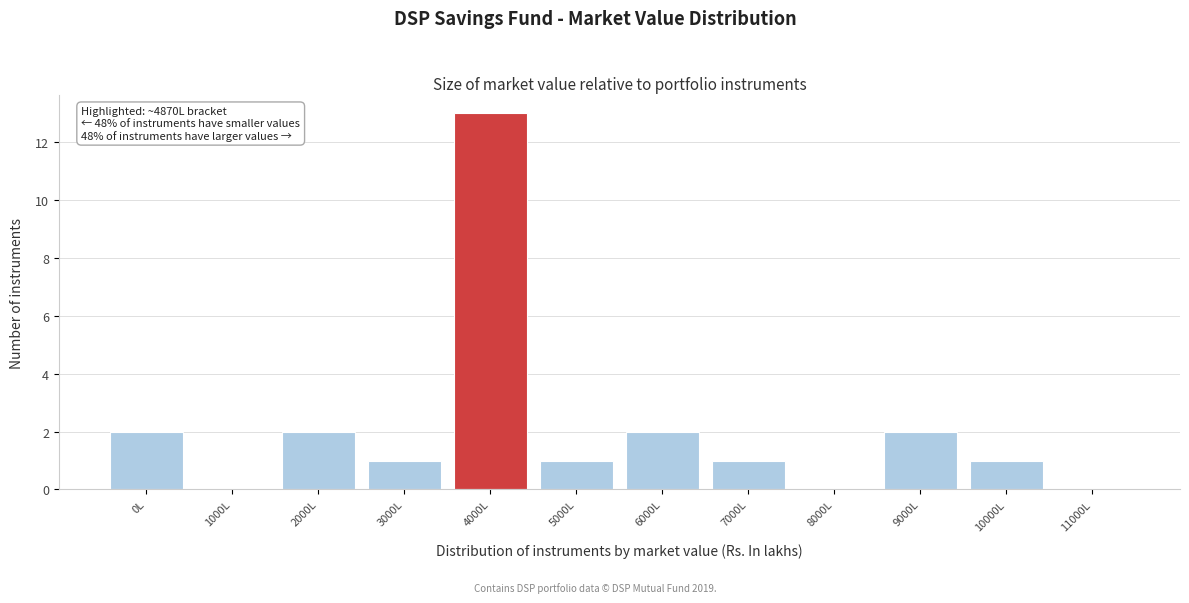

Reading right to left, list all the values displayed in this chart.

11000L=0	10000L=1	9000L=2	8000L=0	7000L=1	6000L=2	5000L=1	4000L=13	3000L=1	2000L=2	1000L=0	0L=2